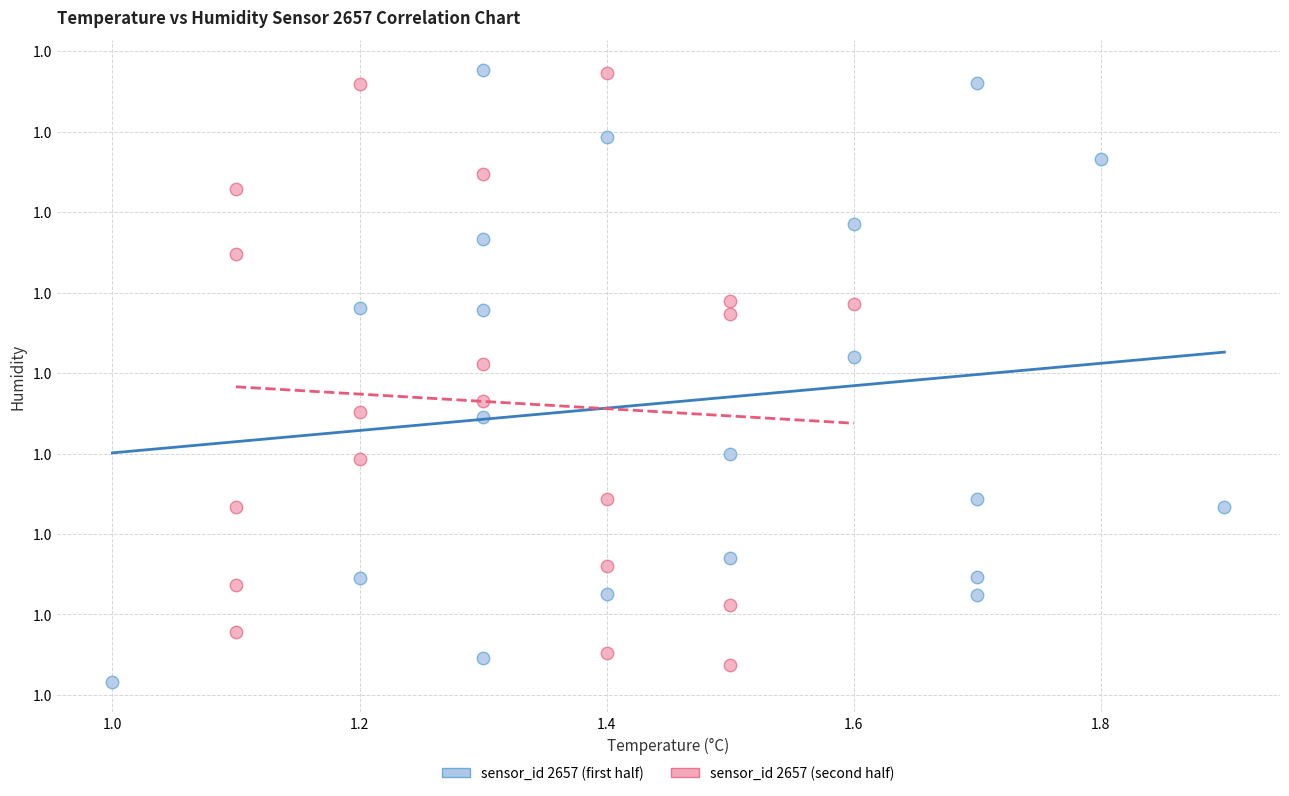

What are all the series names shown in the legend?

sensor_id 2657 (first half), sensor_id 2657 (second half)